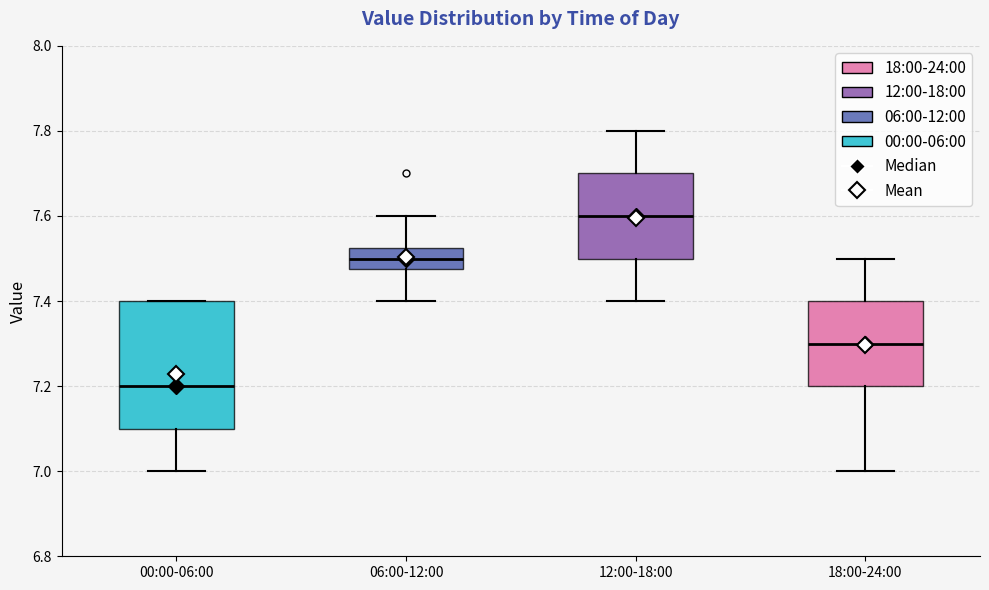

Reading left to right, transcribe this box plot: for each box, give where its median line is, the range the box spans, and where its two whiskers end, as read against the y-axis. The values are not printed on the chart, so give them approximately, as read against the axis.

00:00-06:00: median 7.20, box 7.10 to 7.40, whiskers 7.00 to 7.40
06:00-12:00: median 7.50, box 7.48 to 7.52, whiskers 7.40 to 7.60
12:00-18:00: median 7.60, box 7.50 to 7.70, whiskers 7.40 to 7.80
18:00-24:00: median 7.30, box 7.20 to 7.40, whiskers 7.00 to 7.50